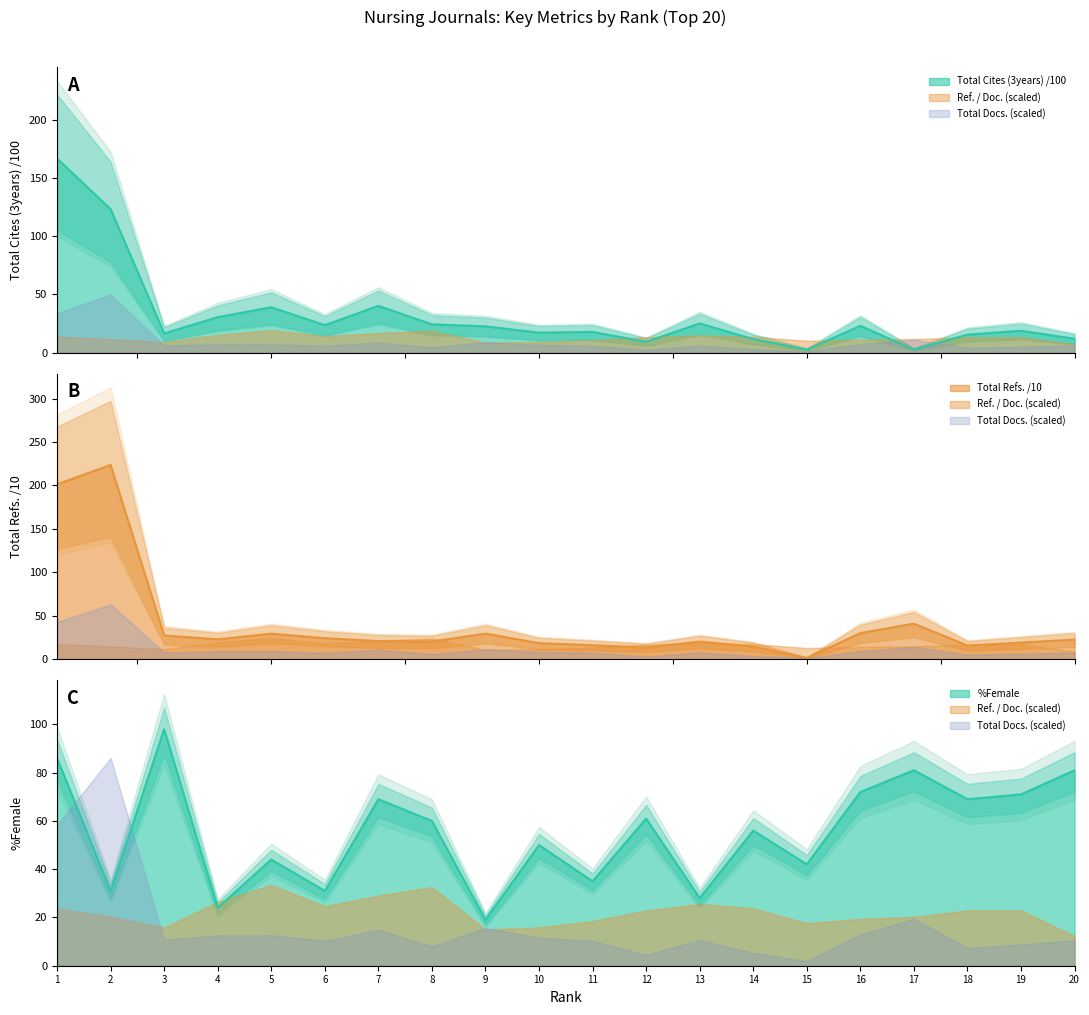

True or false: Total Cites (3years) and Total Docs. (3years) intersect in this chart.

True